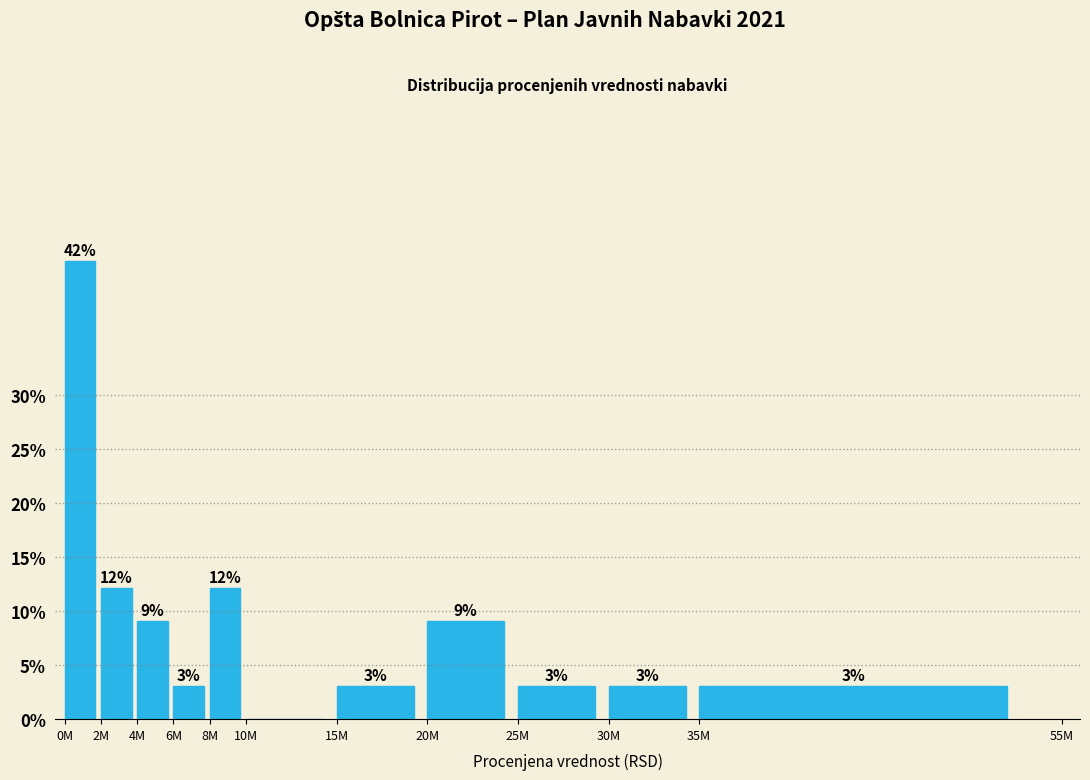

Which has a higher value, 8M or 15M?

8M